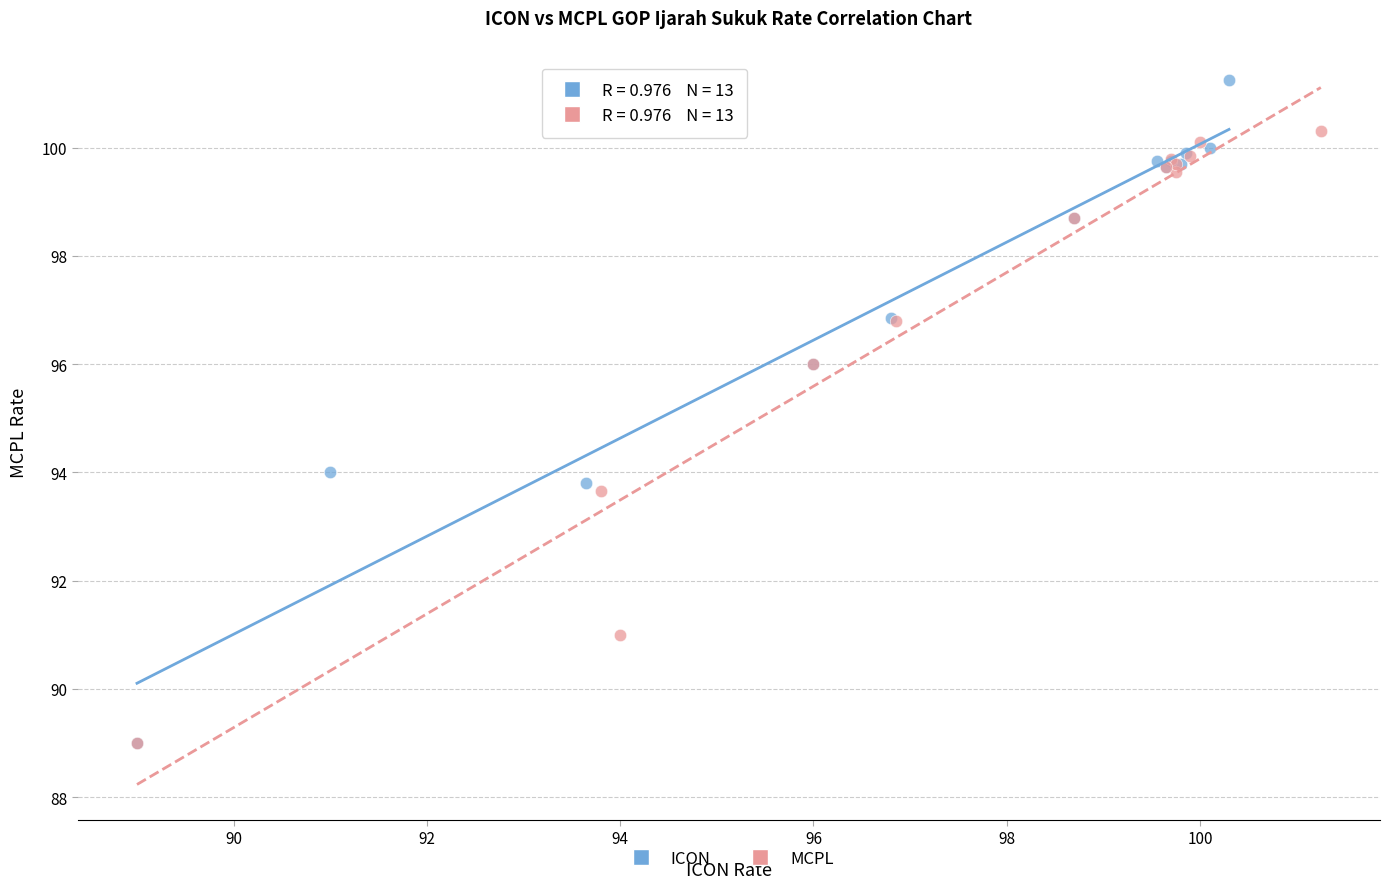

Which series reaches the maximum Y coordinate?

ICON